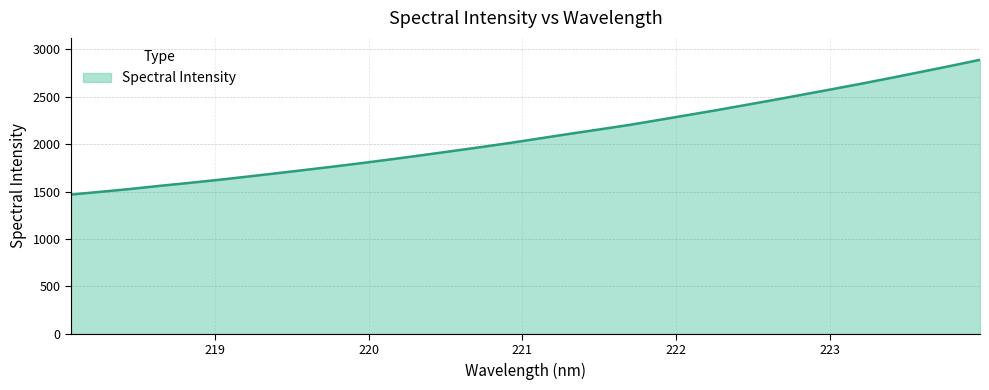

What is the difference between the maximum and minimum values?

1421.5